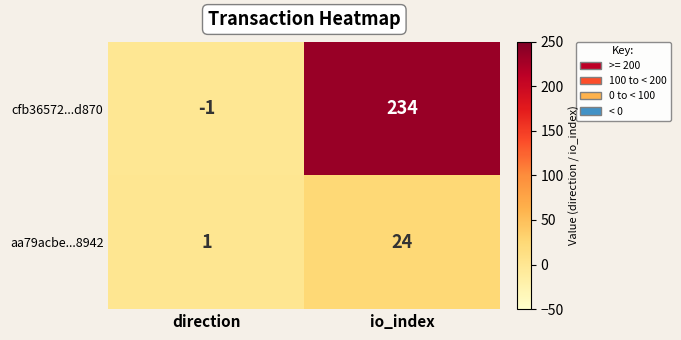

Reading left to right, list all the values displayed in this chart.

cfb36572...d870: -1	234
aa79acbe...8942: 1	24